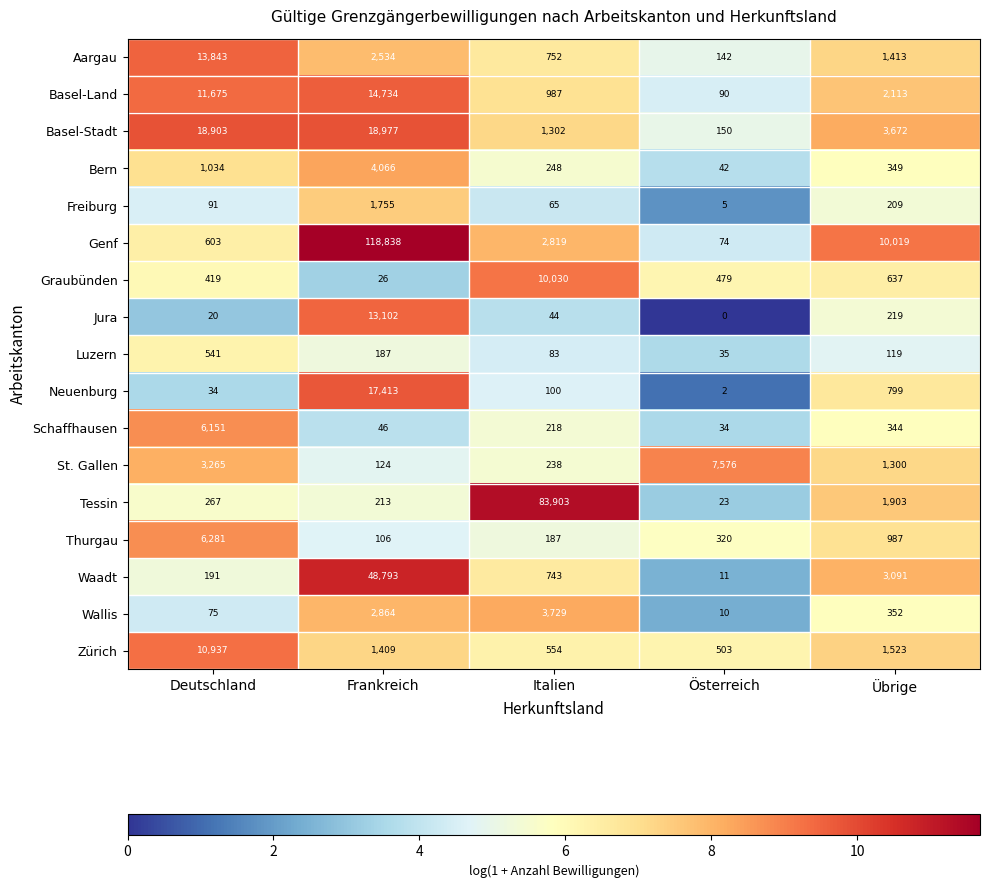

Rank the series by their maximum value, from lowest to highest.

Luzern, Freiburg, Wallis, Bern, Schaffhausen, Thurgau, St. Gallen, Graubünden, Zürich, Jura, Aargau, Basel-Land, Neuenburg, Basel-Stadt, Waadt, Tessin, Genf